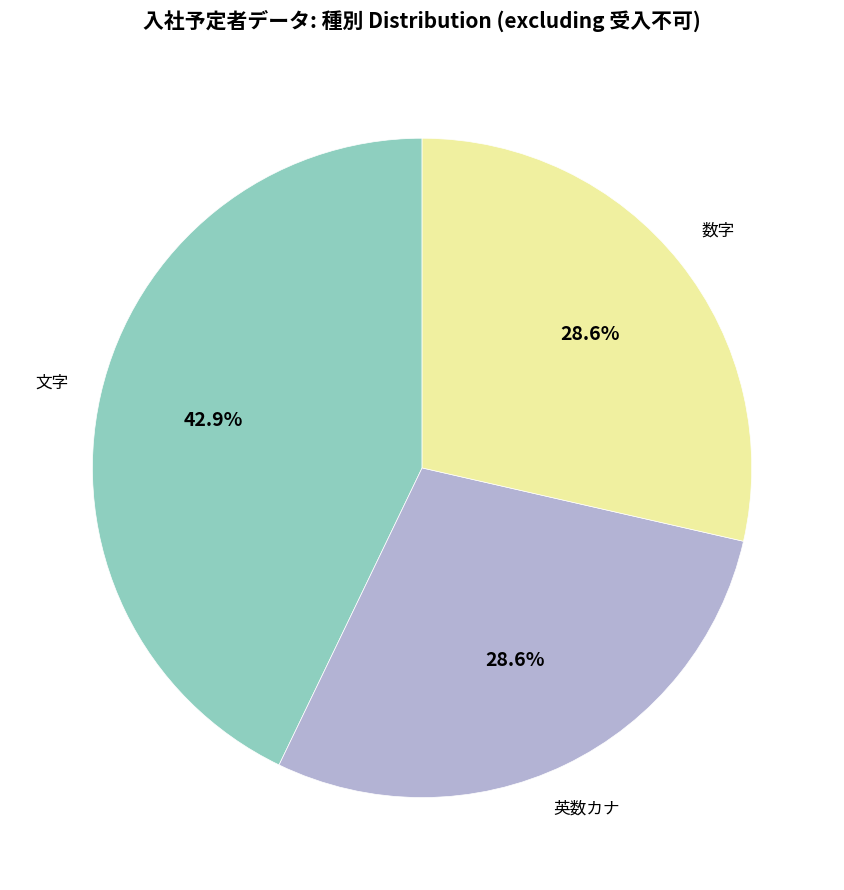

Is there any slice that represents more than half of the pie?

No